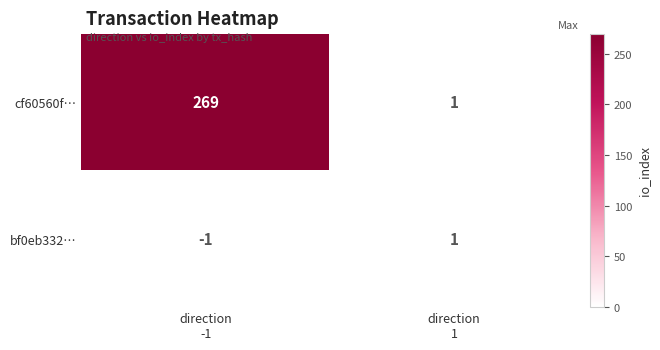

At how many categories does at least one series exceed 124?

1